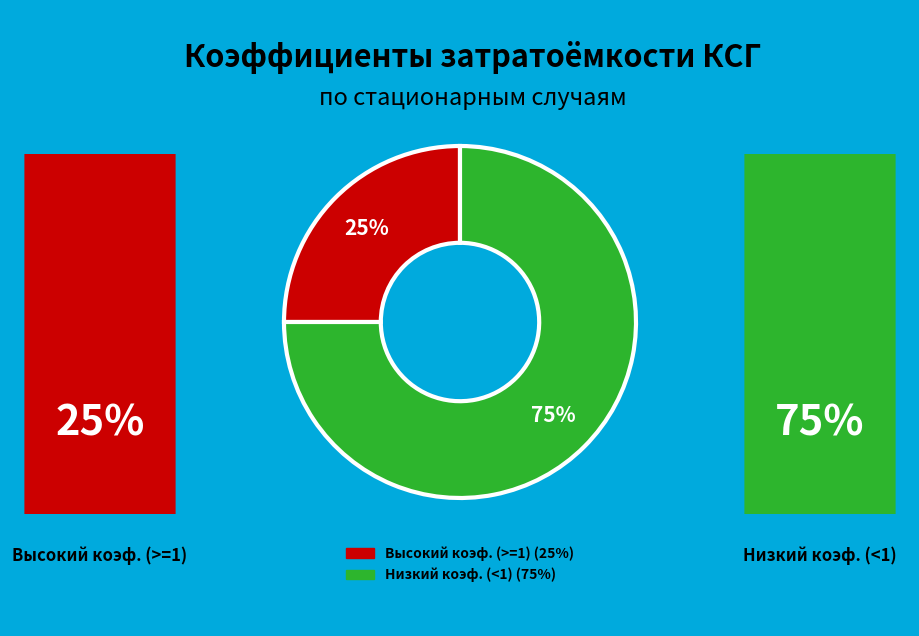

Count the number of slices in the pie.

2